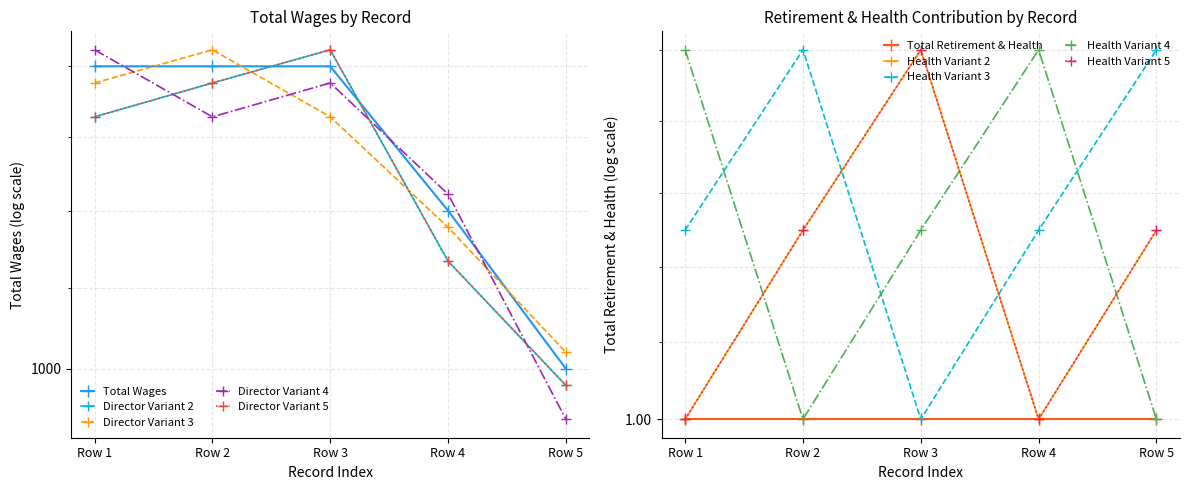

What is the difference between the maximum and minimum values?

200